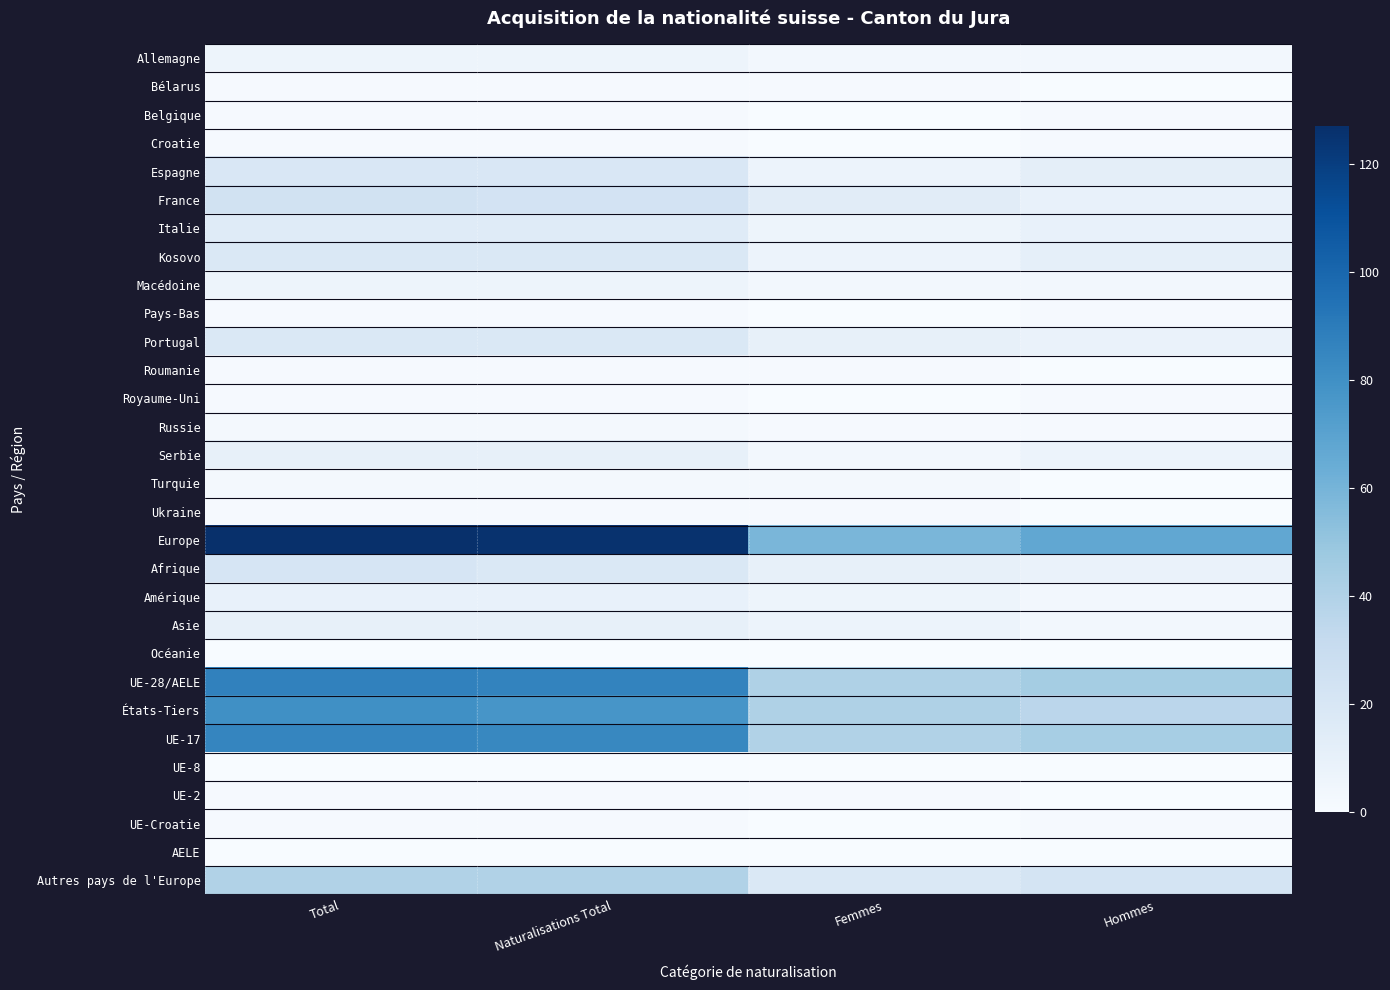

How many data points does each series have?

4